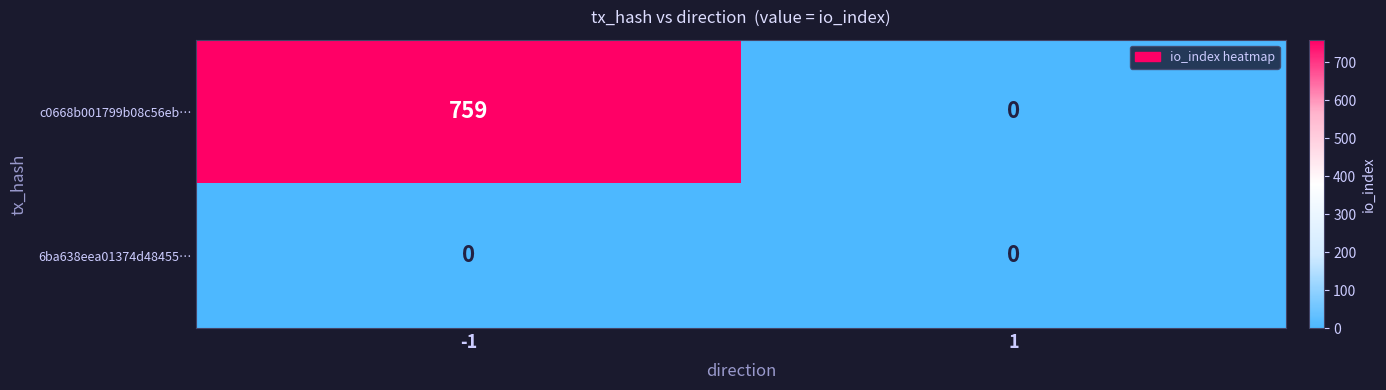

Which series has the widest spread of values?

c0668b001799b08c56eb…